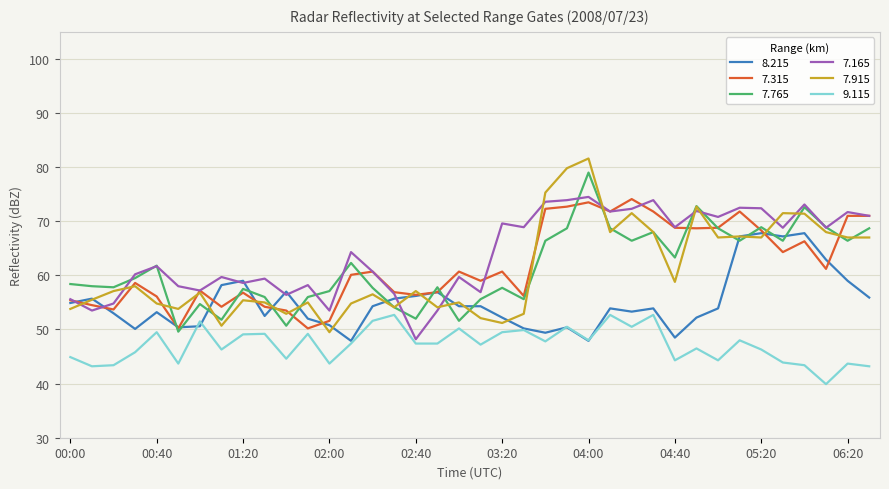

What is the difference between the maximum and second lowest values in the 8.215 series?

19.9